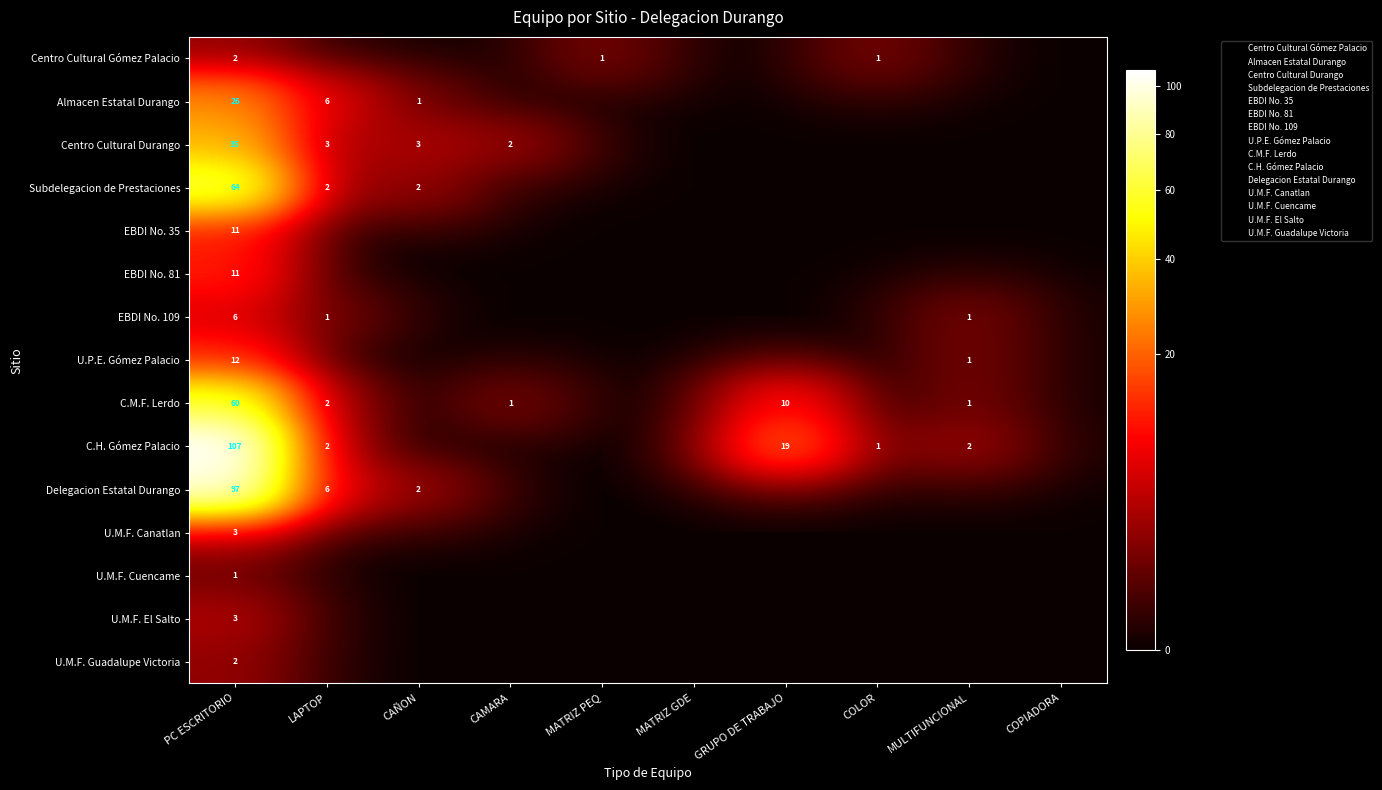

What is the spread (max minus min) of values at LAPTOP?

6